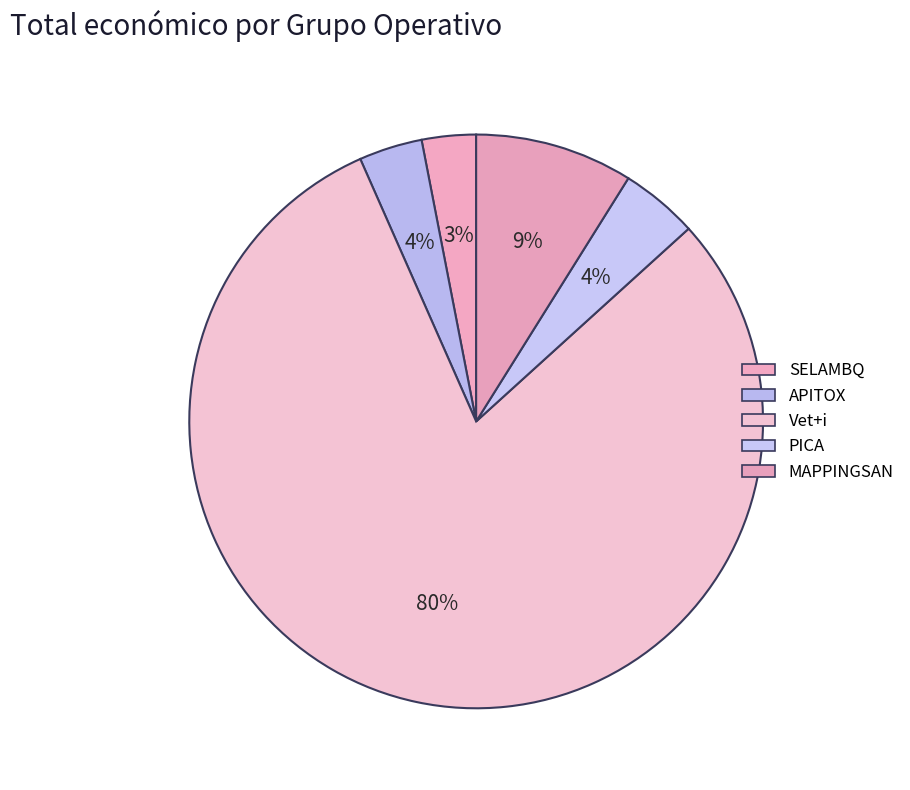

Which slice is the largest?

Vet+i